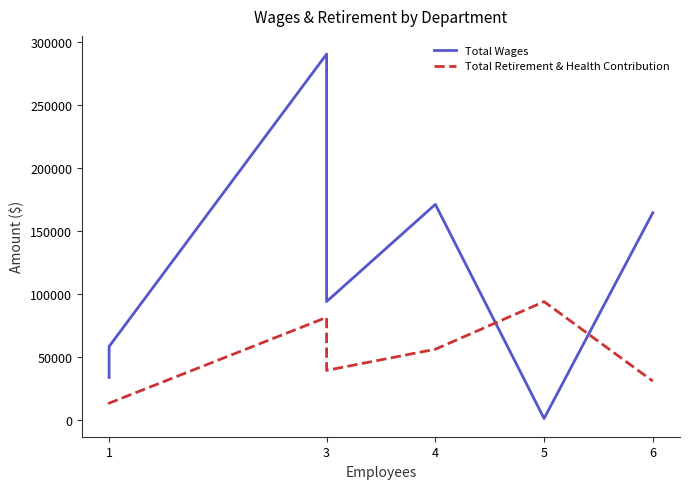

At which category is the sum across all series the highest?

3